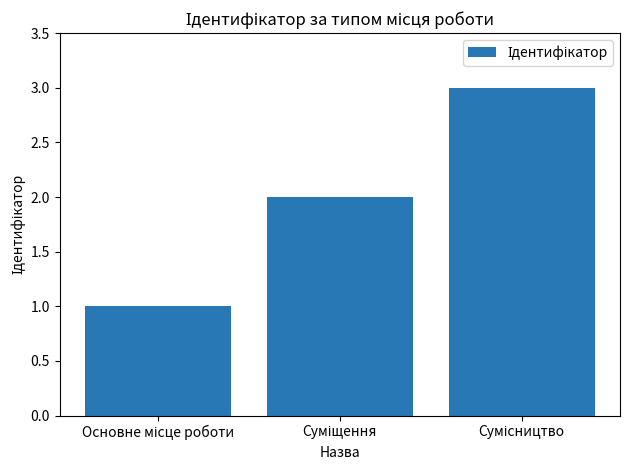

What is the greatest value displayed?

3